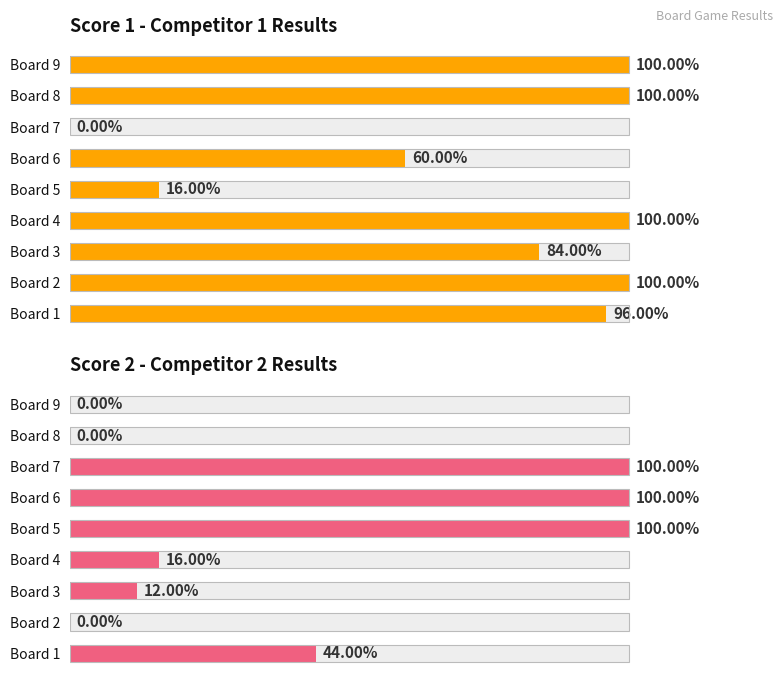

Reading left to right, list all the values displayed in this chart.

Score 1 - Competitor 1 Results: 24	25	21	25	4	15	0	25	25
Score 2 - Competitor 2 Results: 11	0	3	4	25	25	25	0	0